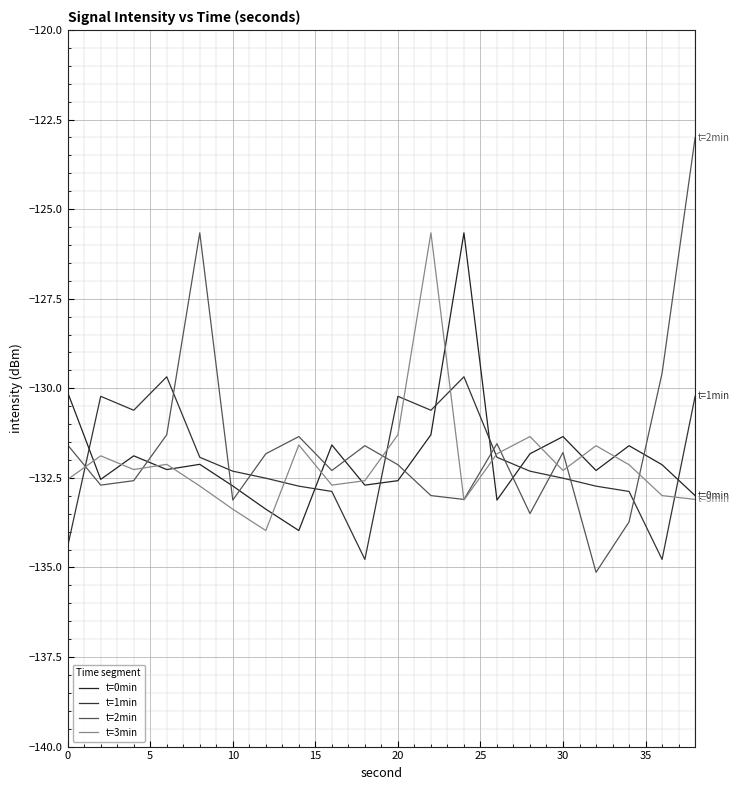

Which series has the largest total across all categories?

t=2min